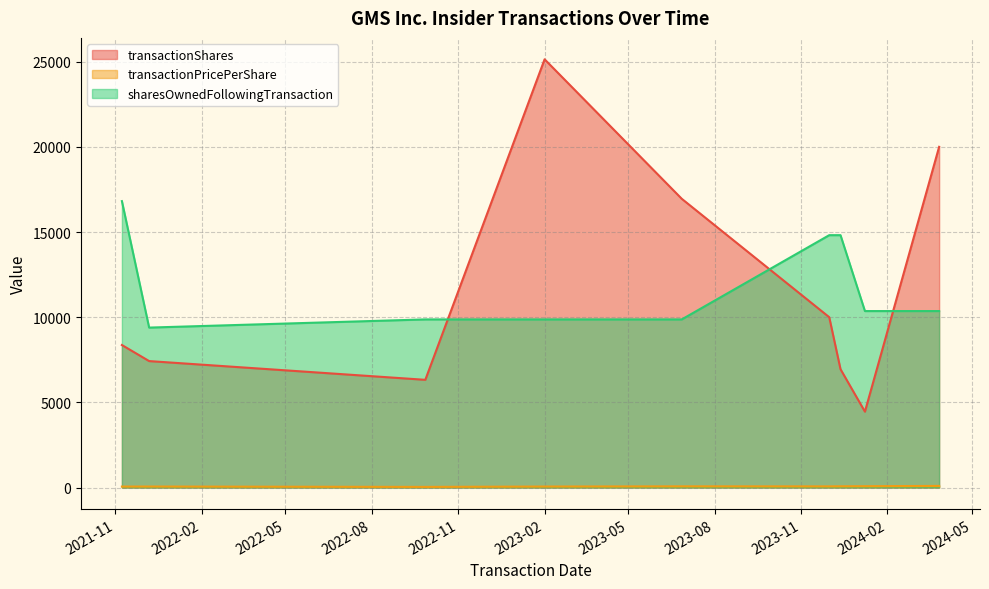

What is the value of the sharesOwnedFollowingTransaction point at the 3rd from the left?

9870.0